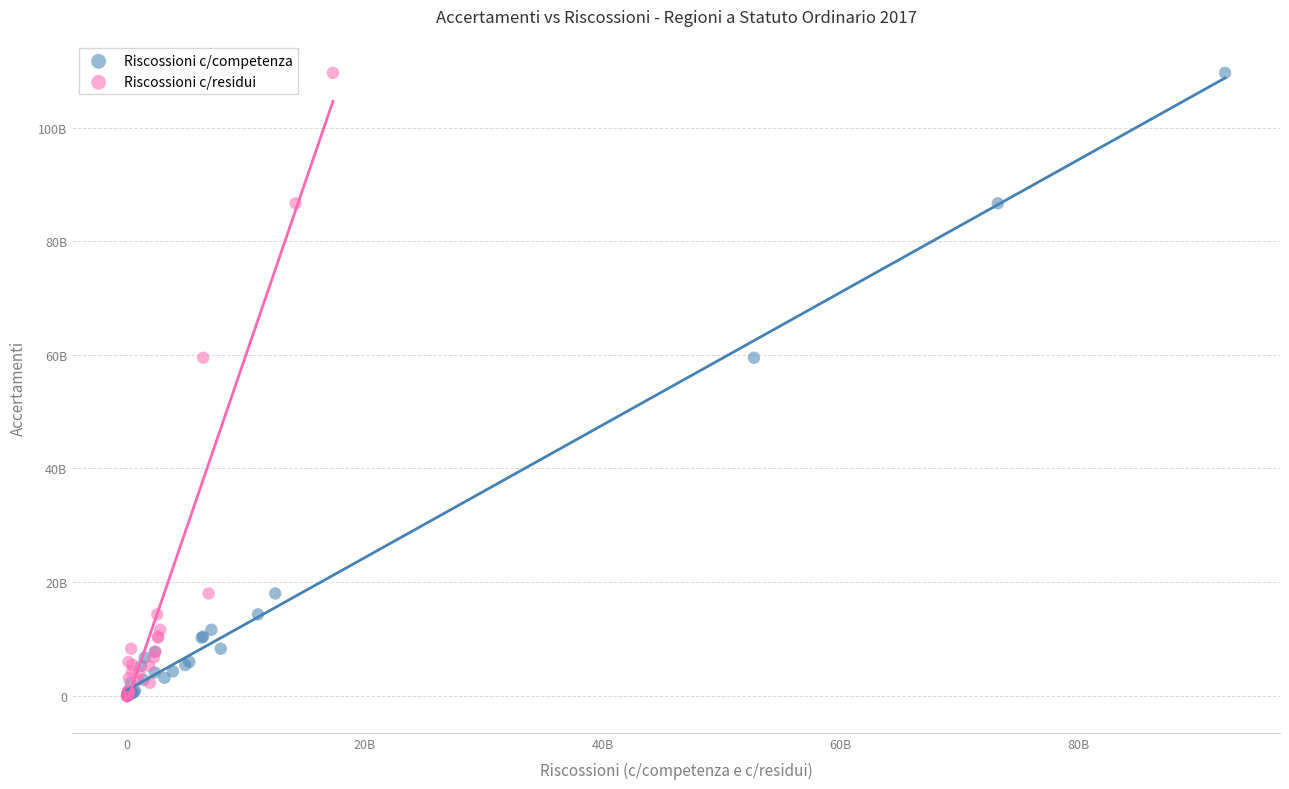

What are all the series names shown in the legend?

Riscossioni c/competenza, Riscossioni c/residui